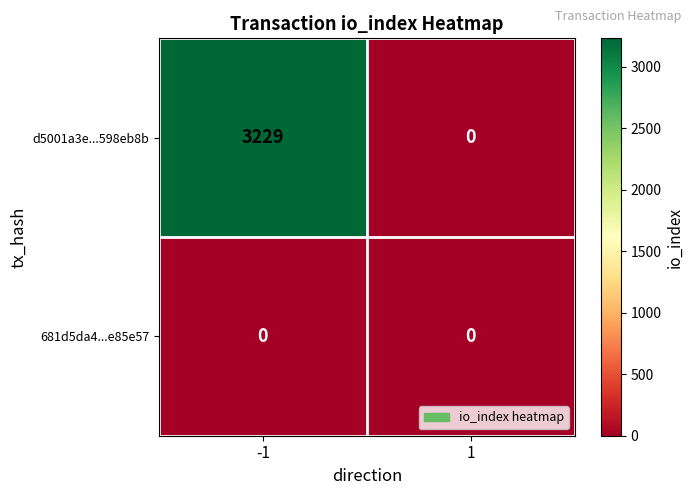

Which series has the largest total across all categories?

d5001a3e...598eb8b